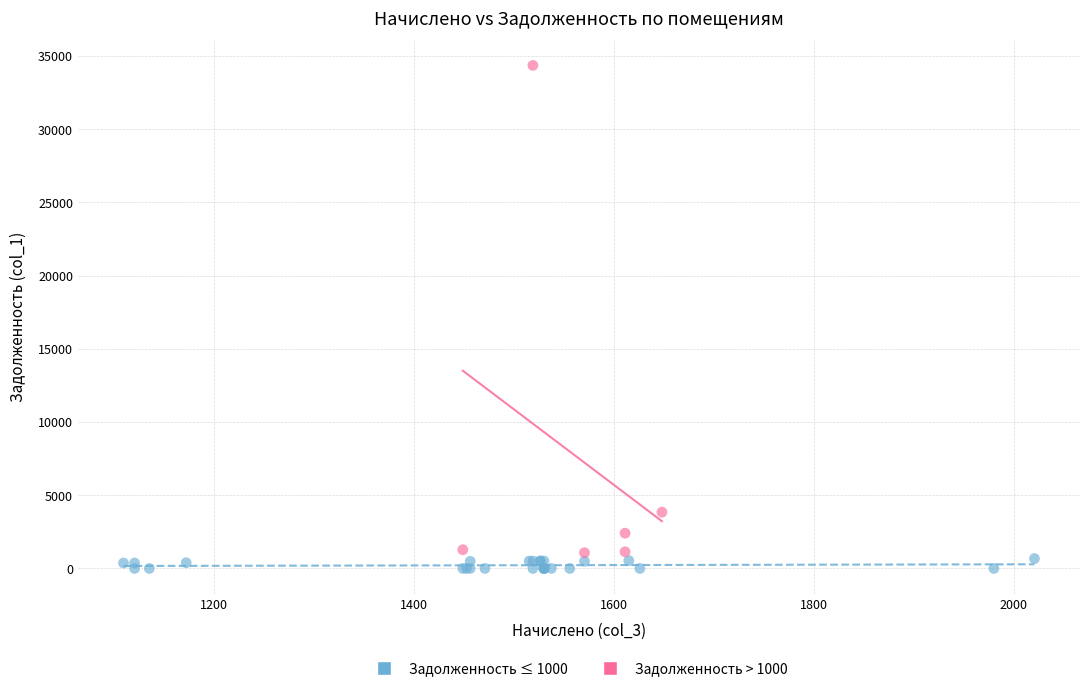

Which series has the largest Y range (max minus min)?

Задолженность > 1000